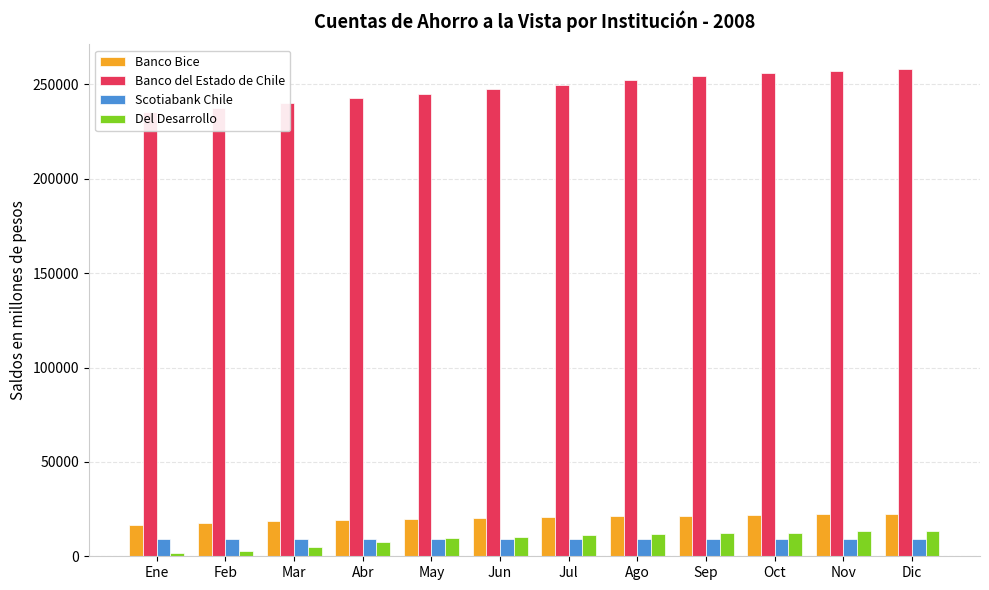

What are all the series names shown in the legend?

Banco Bice, Banco del Estado de Chile, Scotiabank Chile, Del Desarrollo